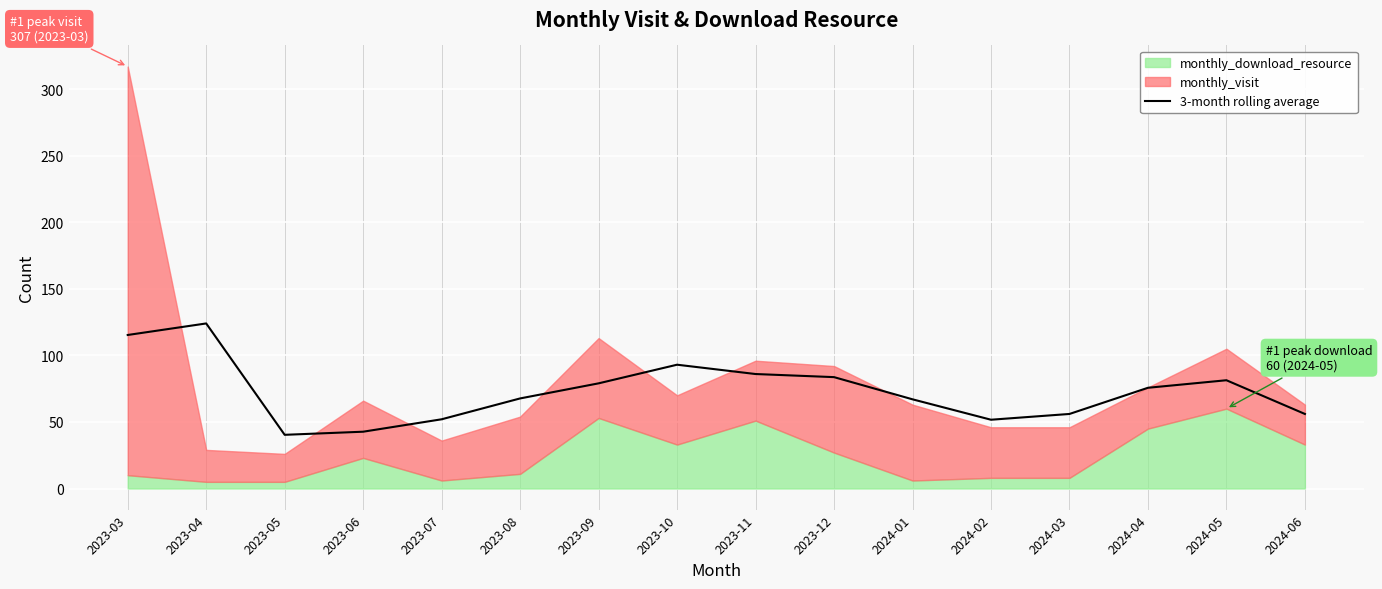

At which category does the chart reach its minimum across all series?

2023-05